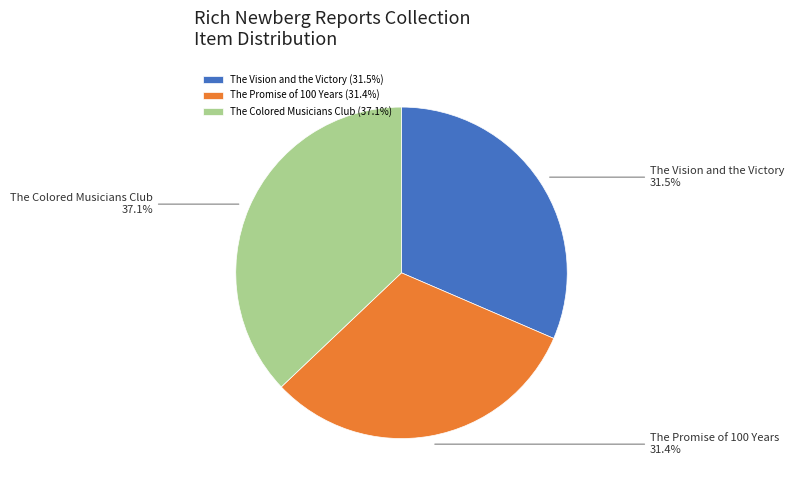

Is it true that The Promise of 100 Years is 22% of the pie?

False